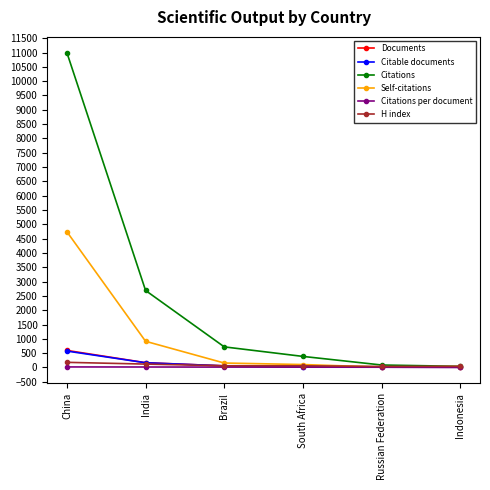

What is the minimum value for Self-citations?

12.0